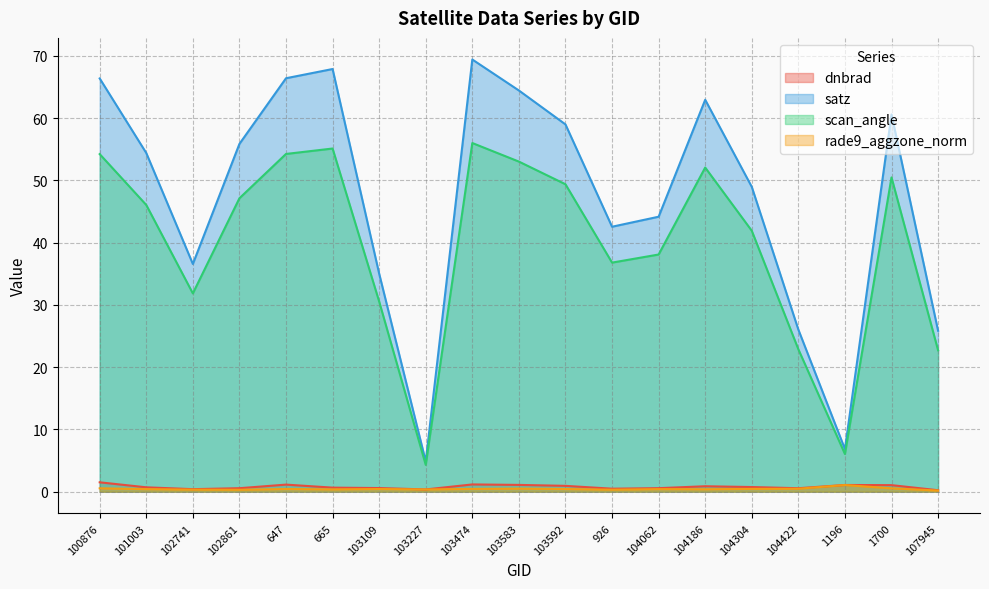

What is the sum of the rade9_aggzone_norm values at 103592 and 102861?

0.7